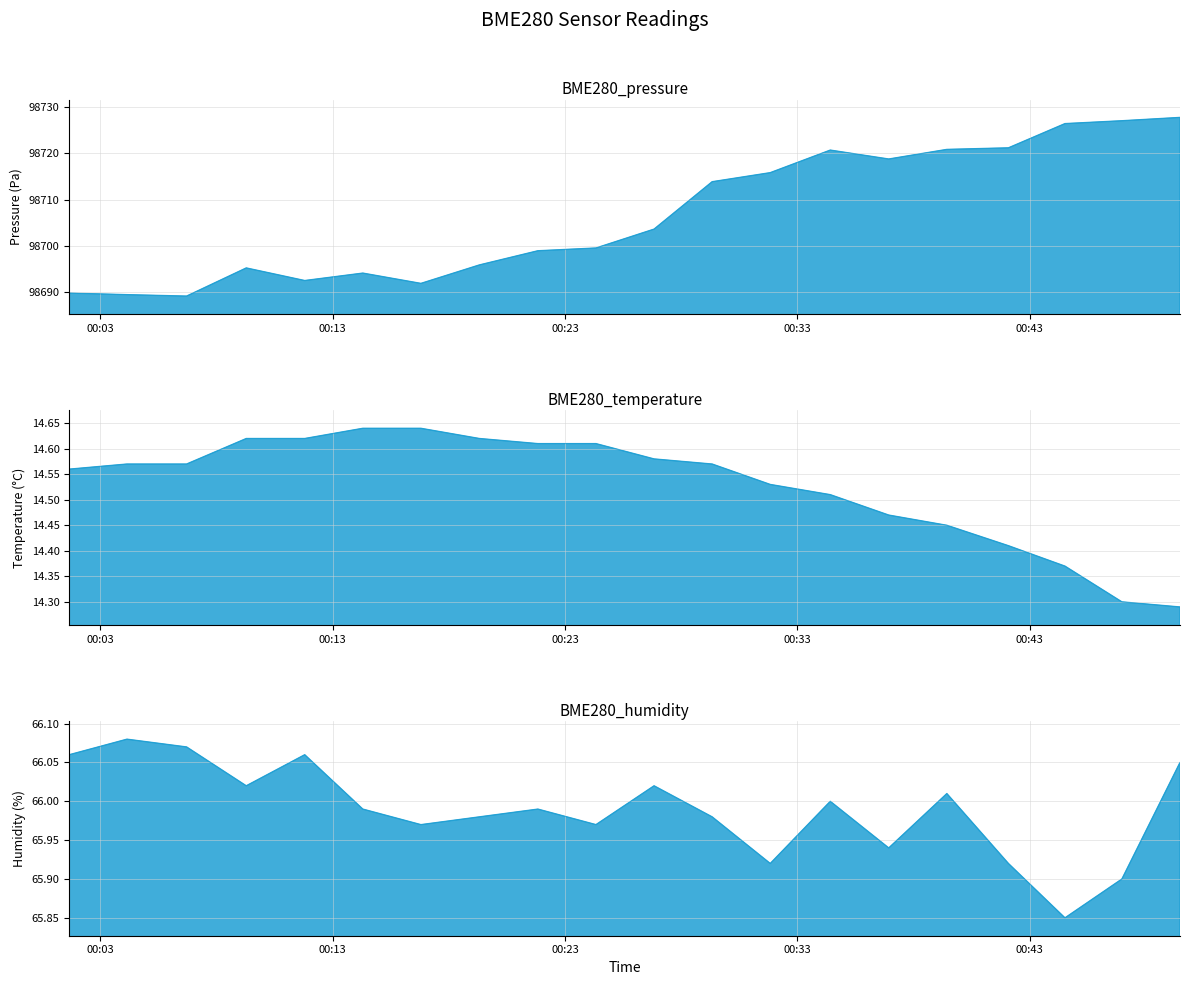

How many interior local peaks does the BME280_humidity series have?

6